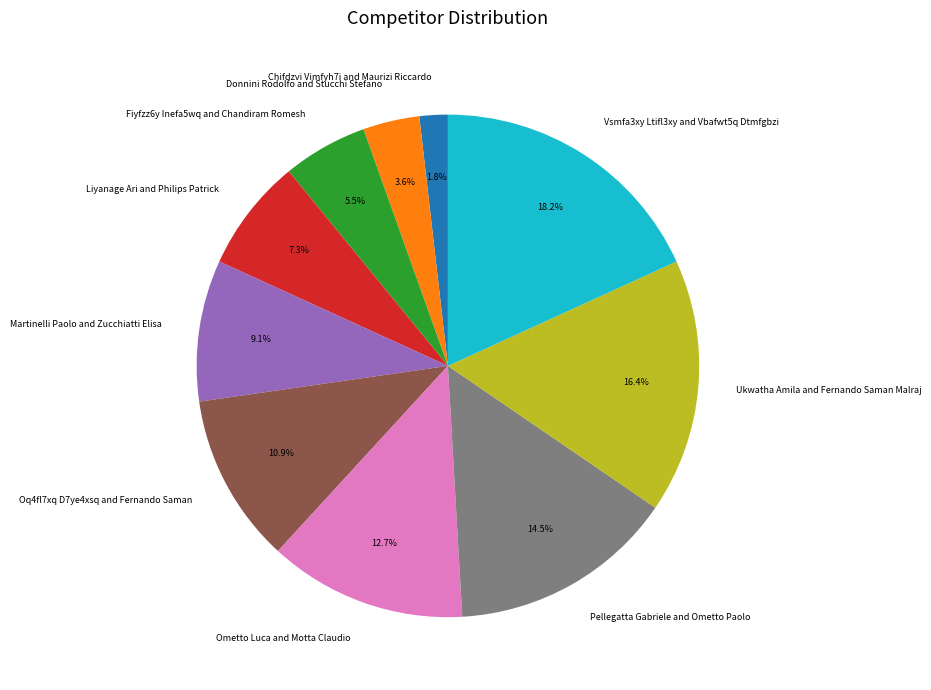

To the nearest percent, what percentage of the pie is Martinelli Paolo and Zucchiatti Elisa?

9%